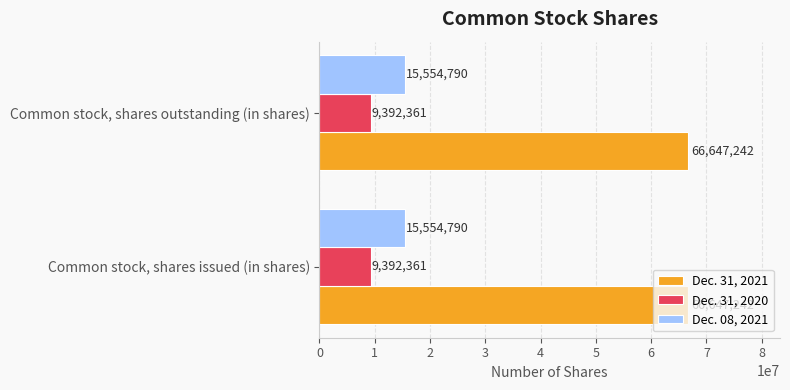

What is the total value across all series at Common stock, shares issued (in shares)?

91594393